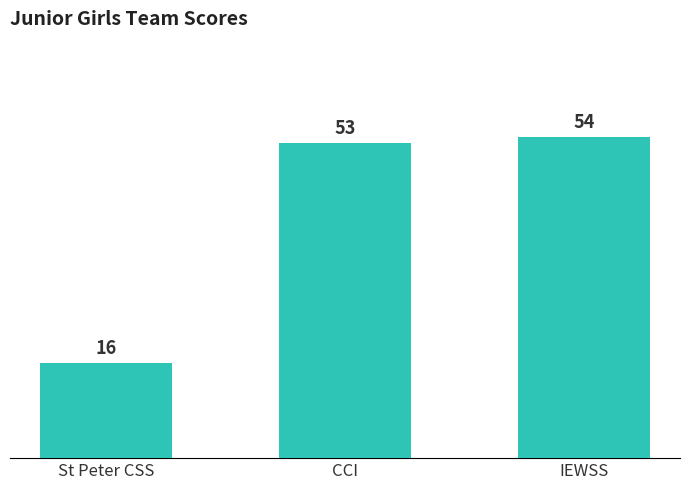

List the labels in order of value, smallest first.

St Peter CSS, CCI, IEWSS